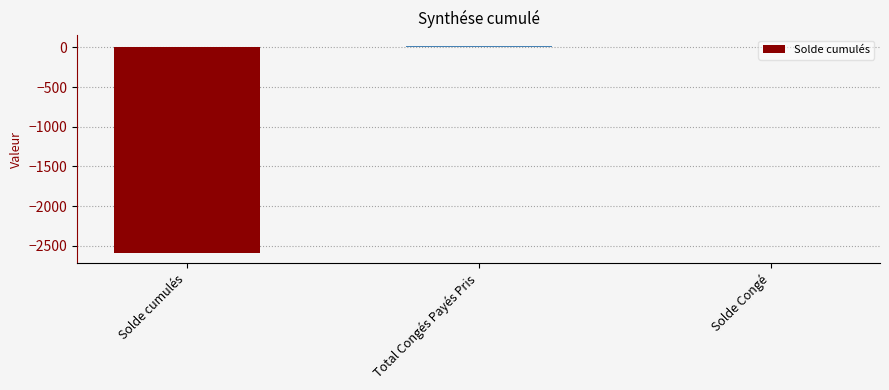

Which has a higher value, Total Congés Payés Pris or Solde cumulés?

Total Congés Payés Pris